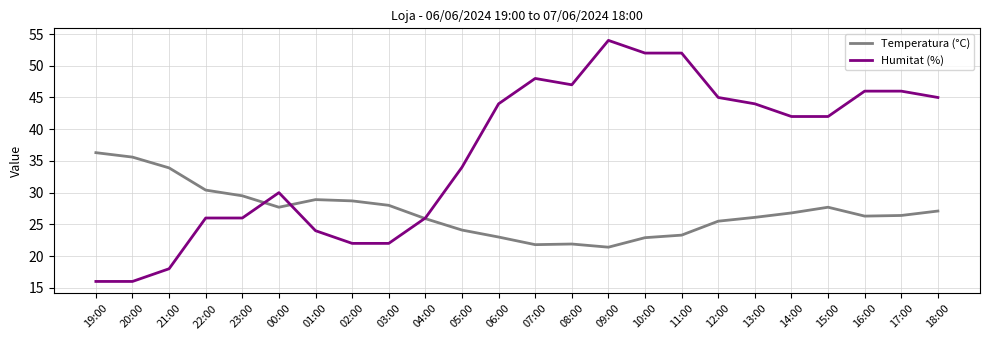

Which label corresponds to the largest value in the chart?

09:00